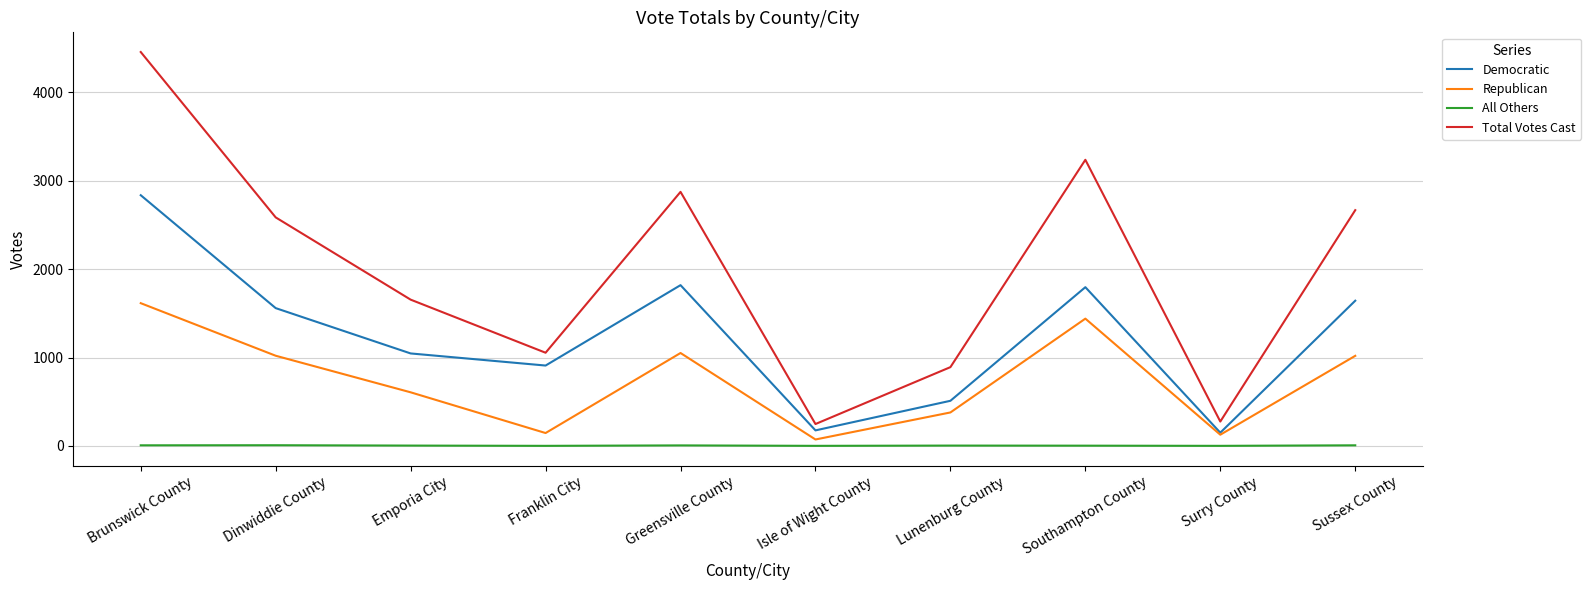

Rank the series by their average value, from lowest to highest.

All Others, Republican, Democratic, Total Votes Cast